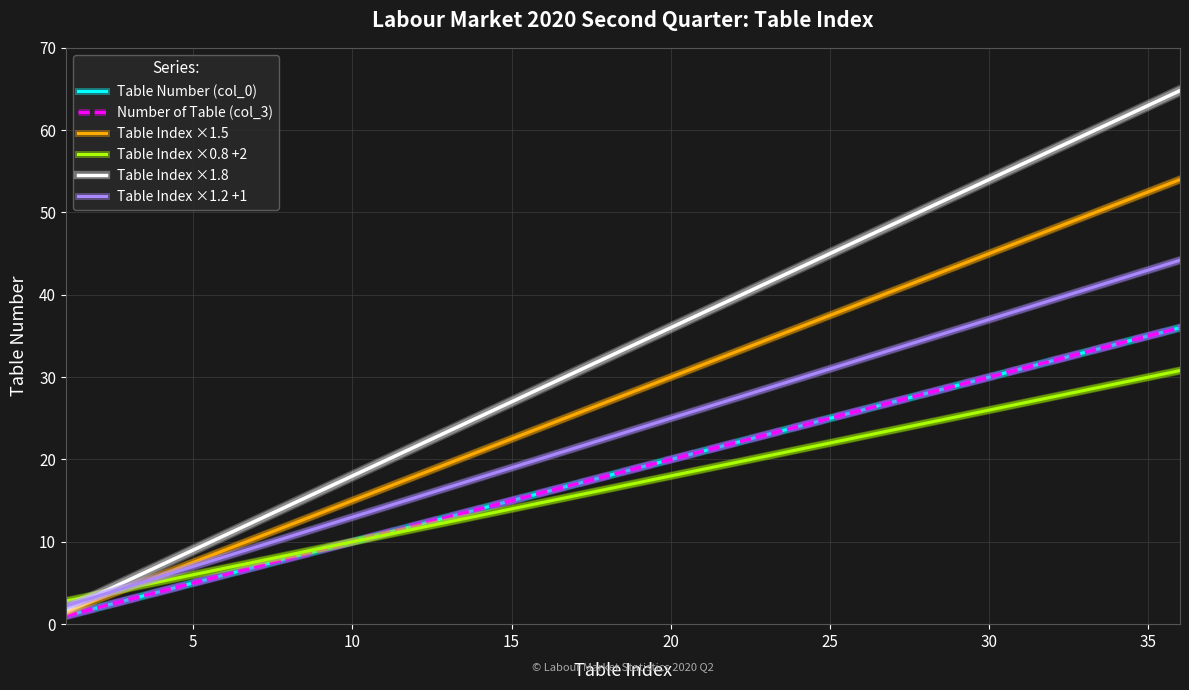

Is this an area chart (filled region under the line)?

No